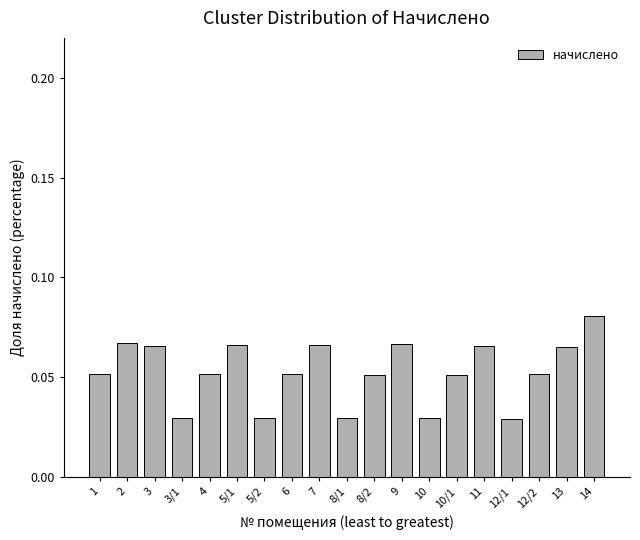

Is it true that the value at 8/1 is 0.1?

False